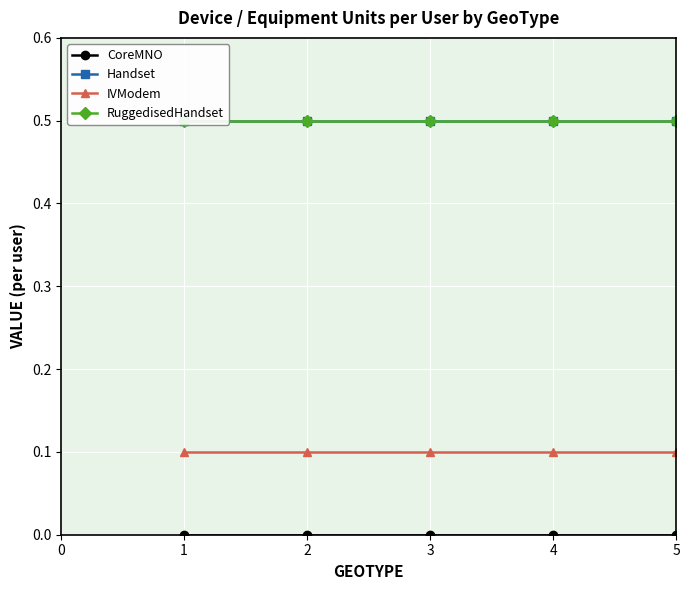

What is the value of the IVModem point at the 5th from the left?

0.1